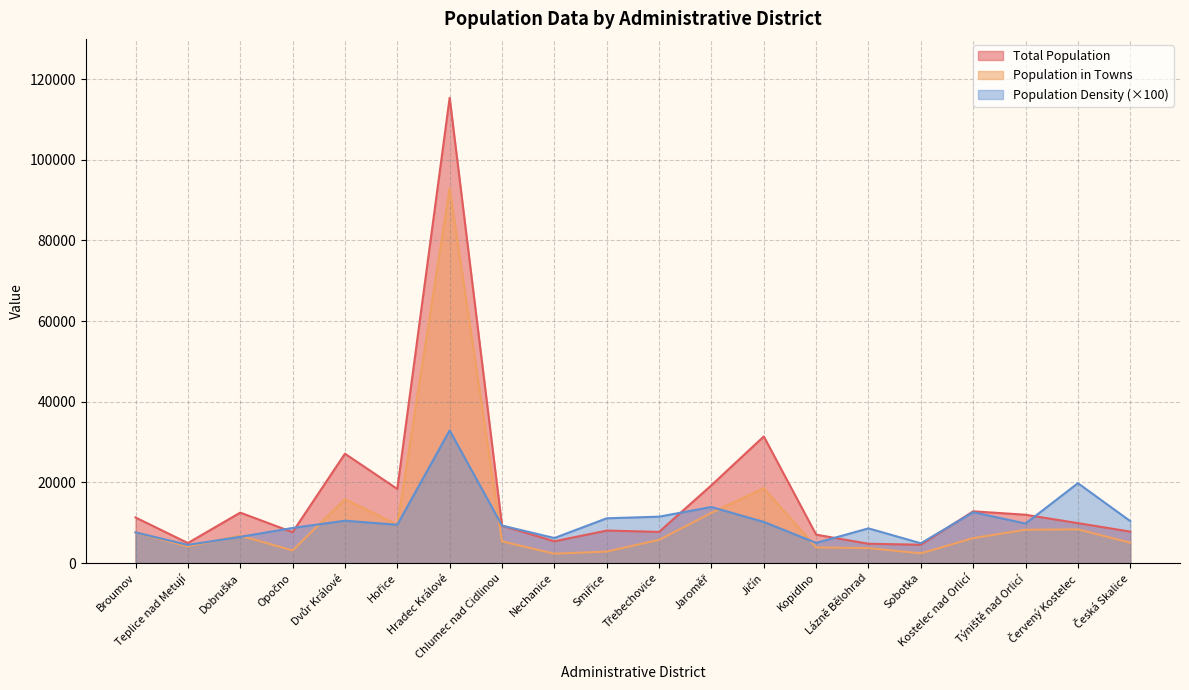

Between Jičín and Týniště nad Orlicí, which series saw the biggest shift?

Total Population